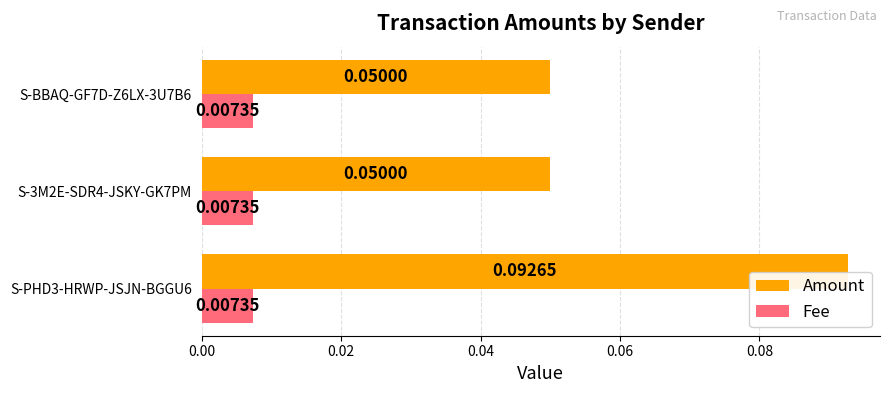

Which series has the largest range (max minus min)?

Amount